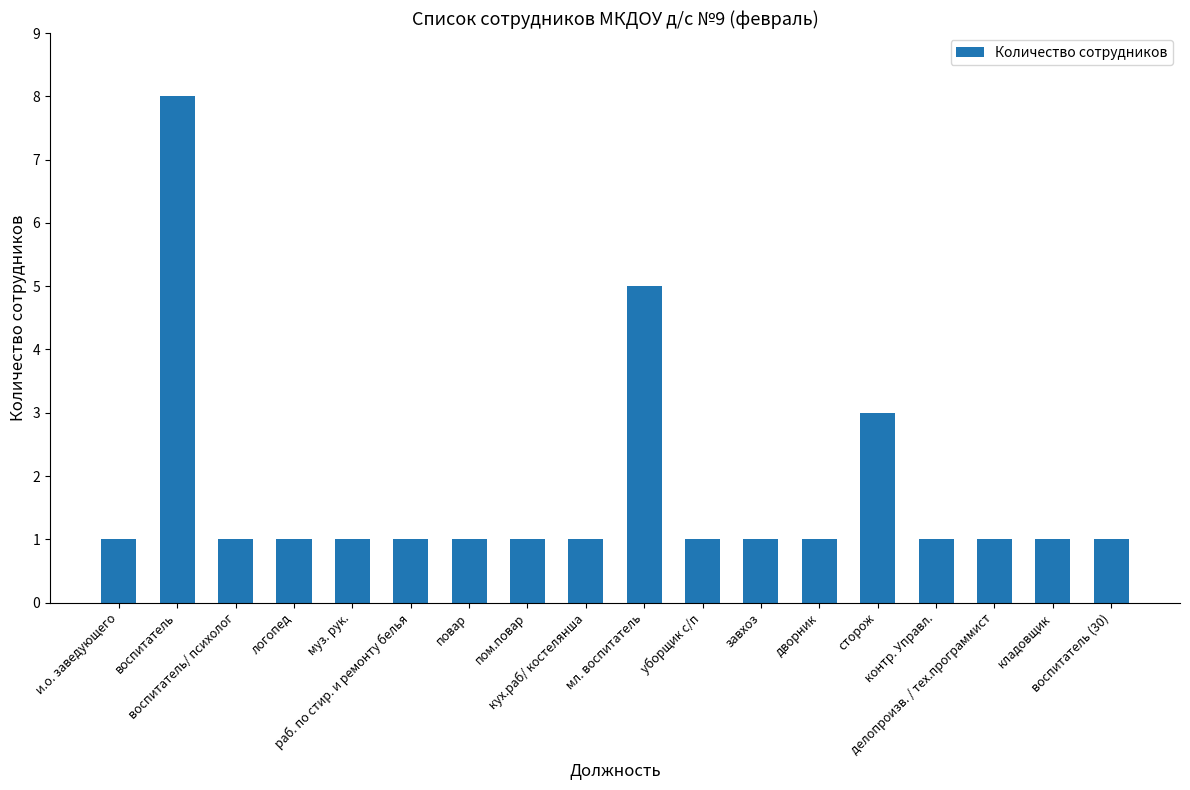

What is the label of the 1st bar from the right?

воспитатель (30)